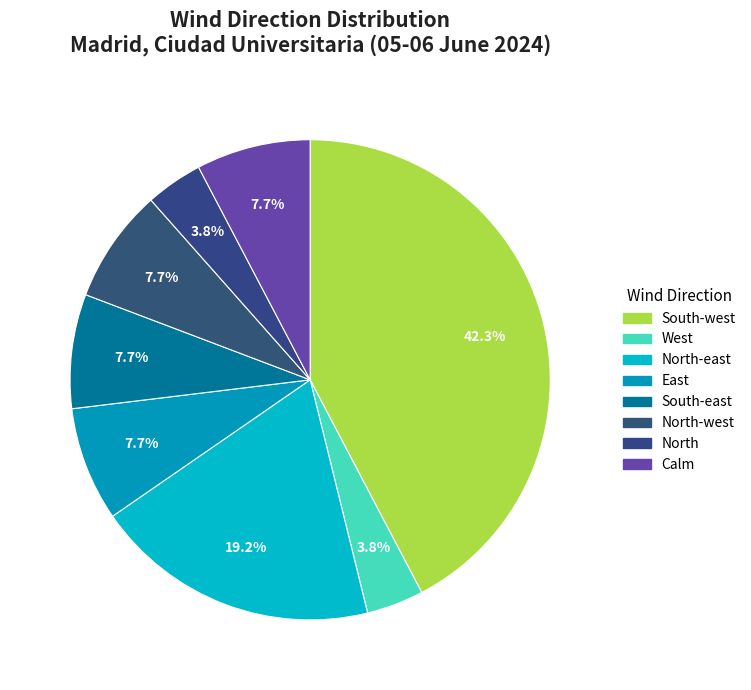

Count the number of slices in the pie.

8